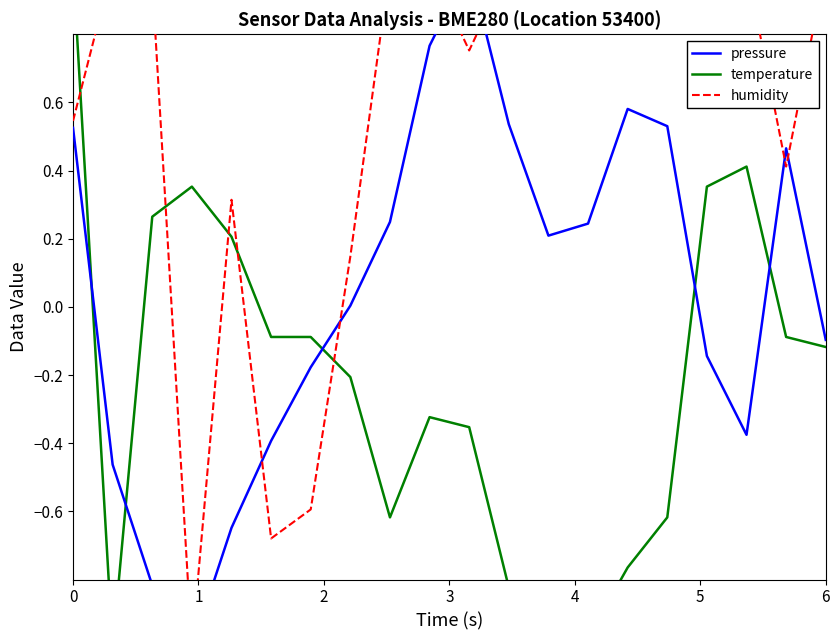

True or false: temperature and pressure intersect in this chart.

True